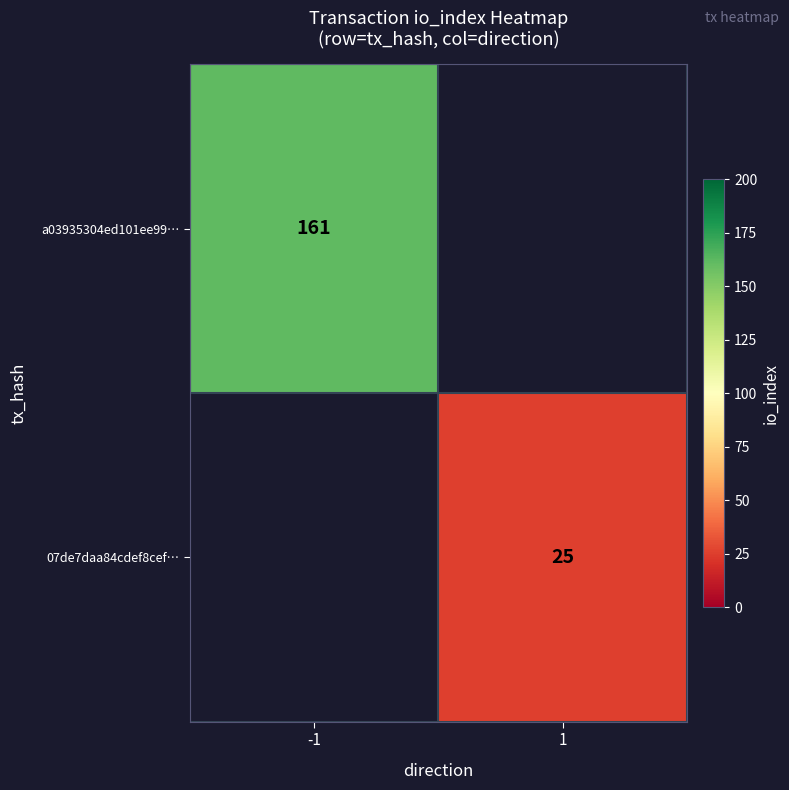

The value of 07de7daa84cdef8cef… at 1 is 25. True or false?

True